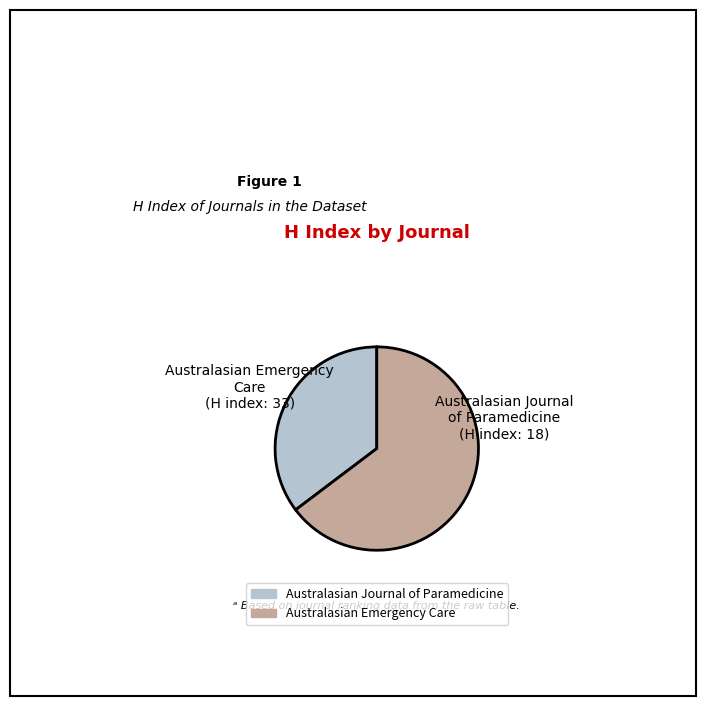

How many segments does this pie chart have?

2